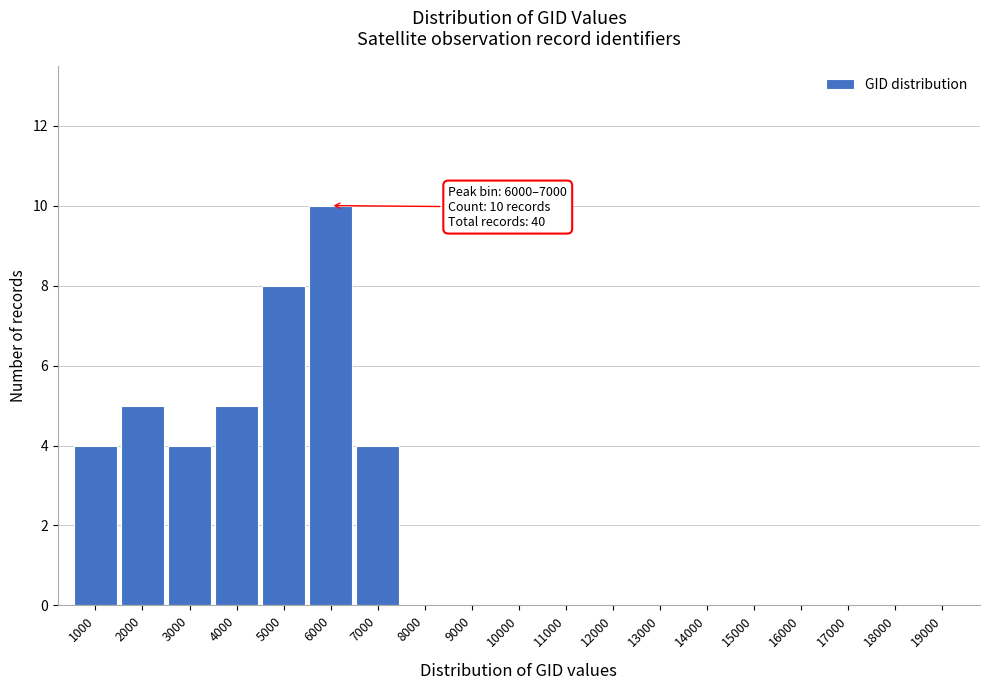

Reading left to right, extract all data points from this chart.

1000=4	2000=5	3000=4	4000=5	5000=8	6000=10	7000=4	8000=0	9000=0	10000=0	11000=0	12000=0	13000=0	14000=0	15000=0	16000=0	17000=0	18000=0	19000=0